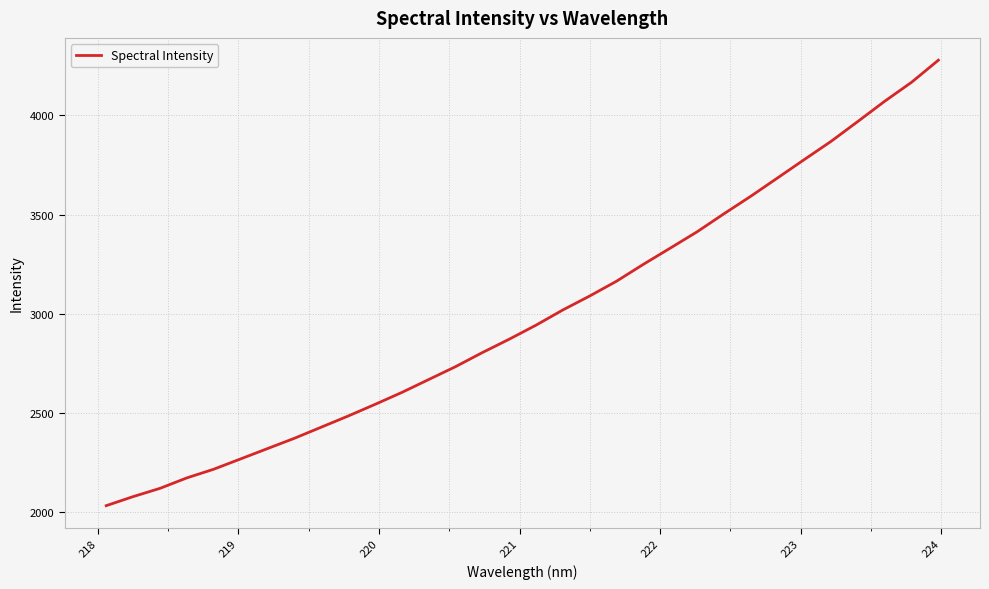

What is the greatest value displayed?

4278.1